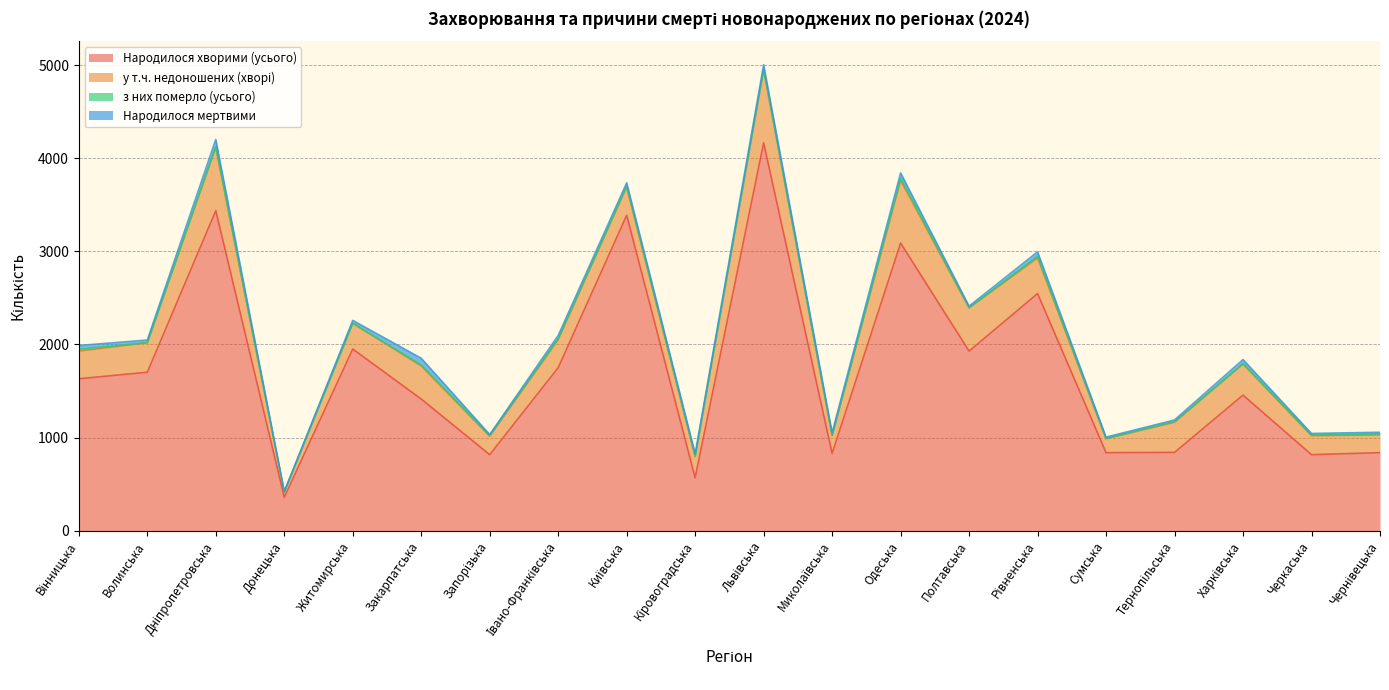

The у т.ч. недоношених (хворі) series shows 674 at Одеська. True or false?

True